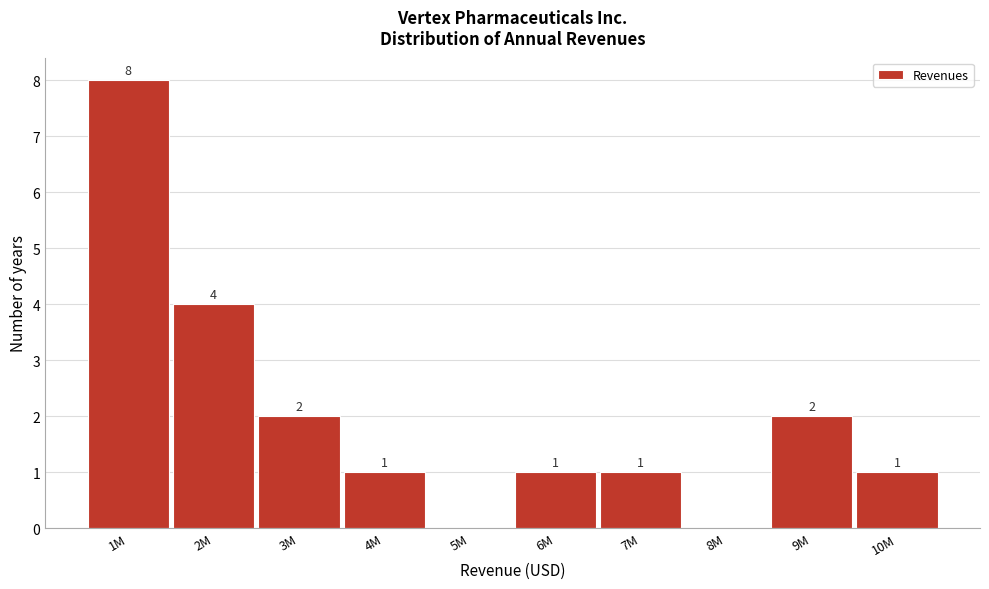

Reading left to right, list all the values displayed in this chart.

1M=8	2M=4	3M=2	4M=1	5M=0	6M=1	7M=1	8M=0	9M=2	10M=1